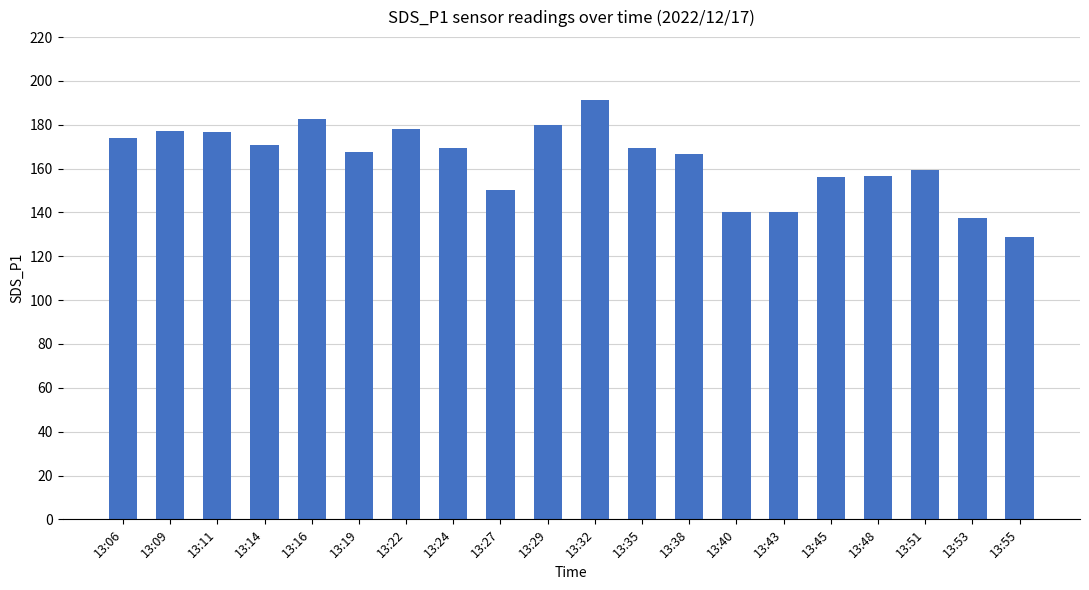

How many categories are shown in the chart?

20